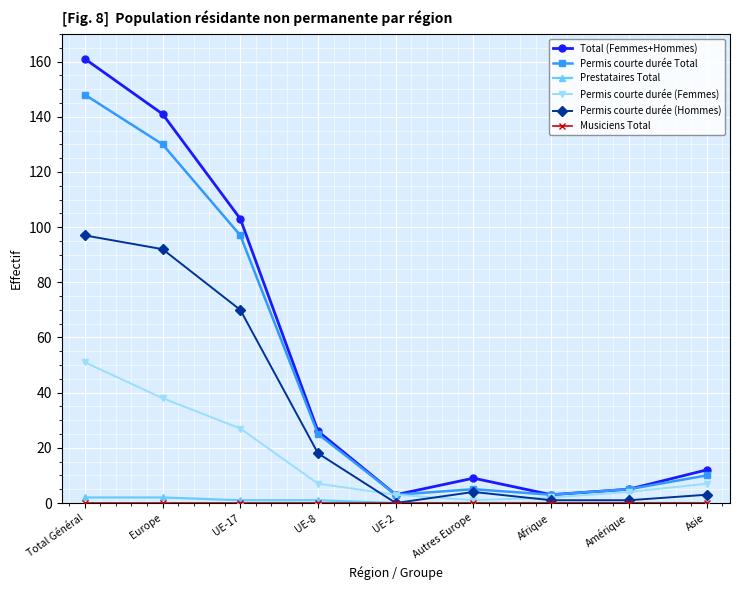

What is the difference between the highest and lowest values at UE-2?

3